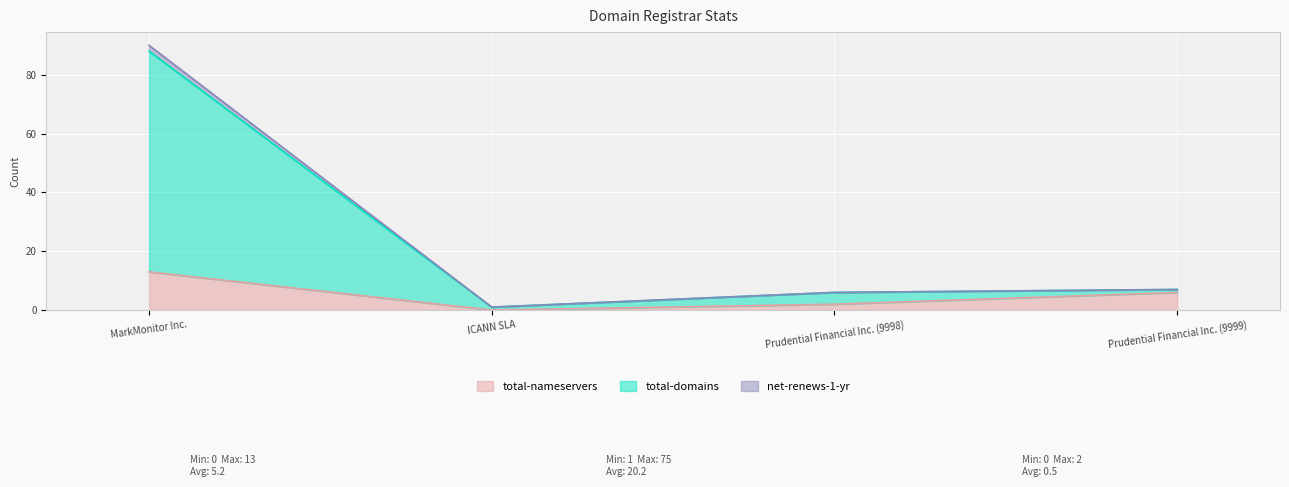

At how many categories does at least one series exceed 1?

3